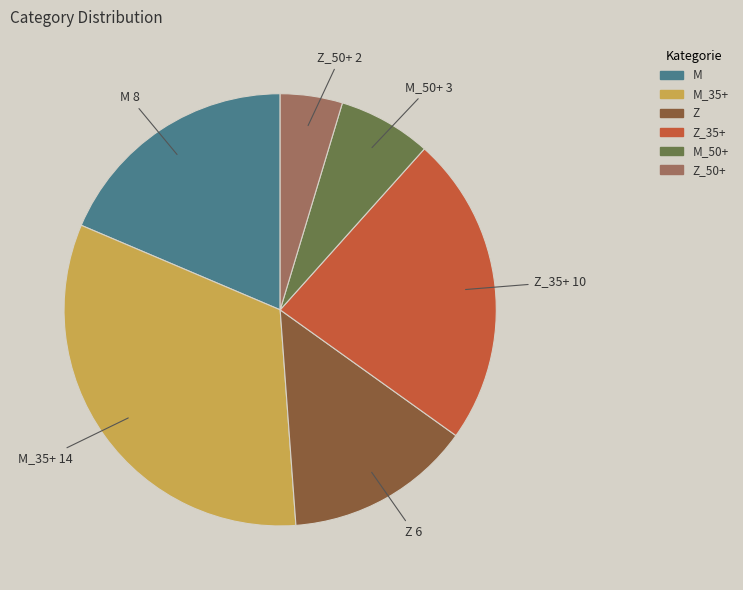

Does any single category account for the majority?

No